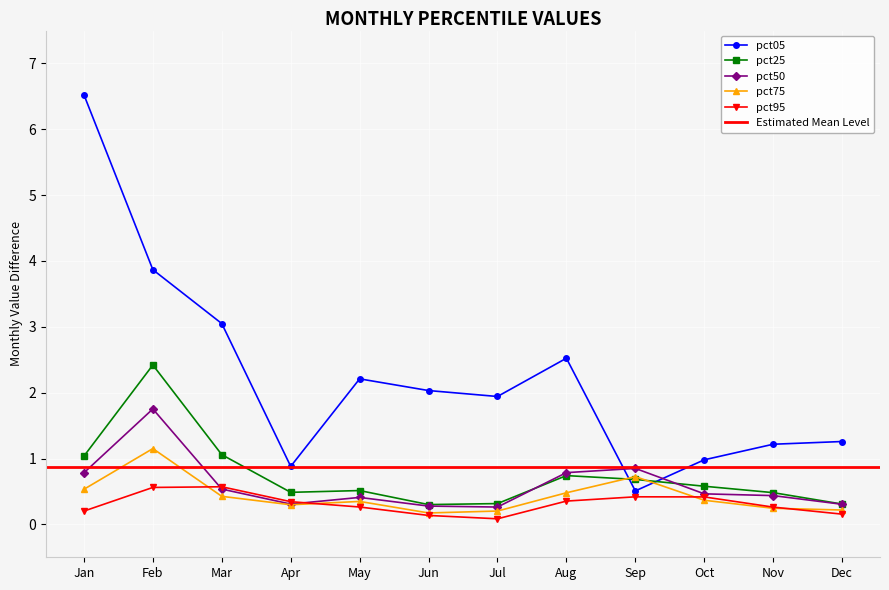

What is the difference between the highest and lowest values at Jan?

6.3